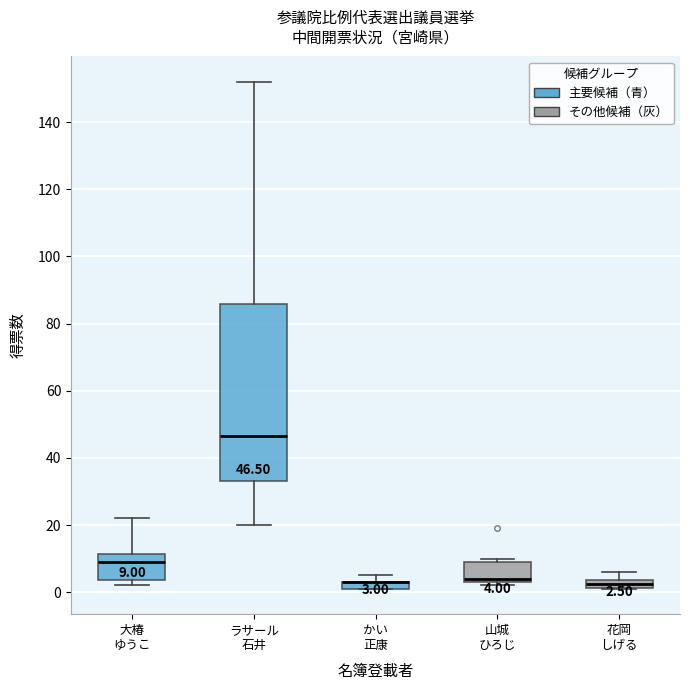

Comparing the boxes themselves (not the whiskers), which one is the tallest?

ラサール 石井